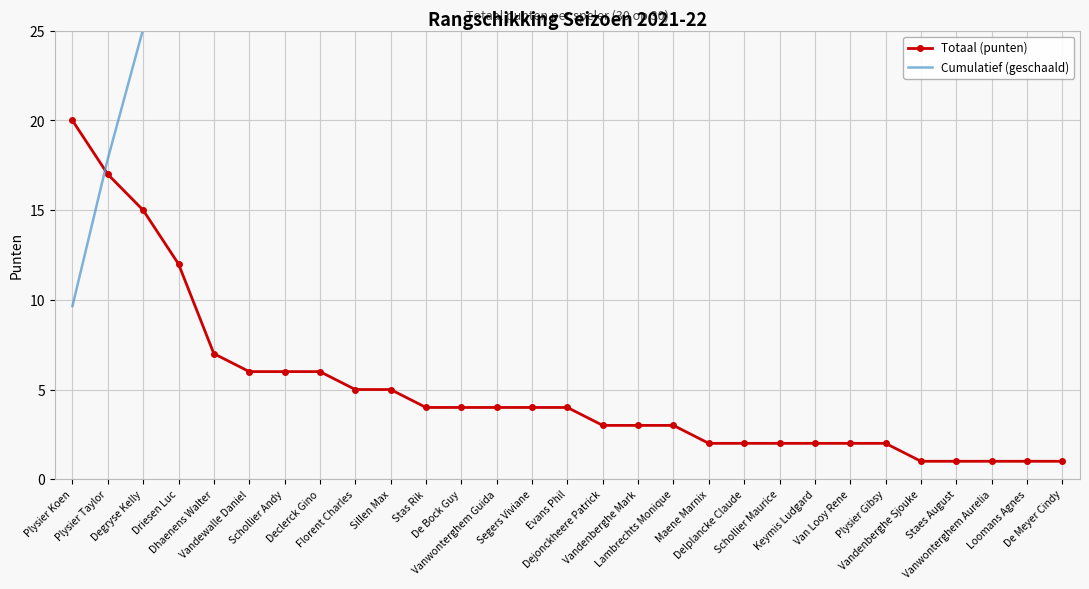

Rank the categories by Totaal (punten) value from highest to lowest.

Plysier Koen, Plysier Taylor, Degryse Kelly, Driesen Luc, Dhaenens Walter, Vandewalle Daniel, Schollier Andy, Declerck Gino, Florent Charles, Sillen Max, Stas Rik, De Bock Guy, Vanwonterghem Guida, Segers Viviane, Evans Phil, Dejonckheere Patrick, Vandenberghe Mark, Lambrechts Monique, Maene Marnix, Delplancke Claude, Schollier Maurice, Keymis Ludgard, Van Looy Rene, Plysier Gibsy, Vandenberghe Sjouke, Staes August, Vanwonterghem Aurelia, Loomans Agnes, De Meyer Cindy